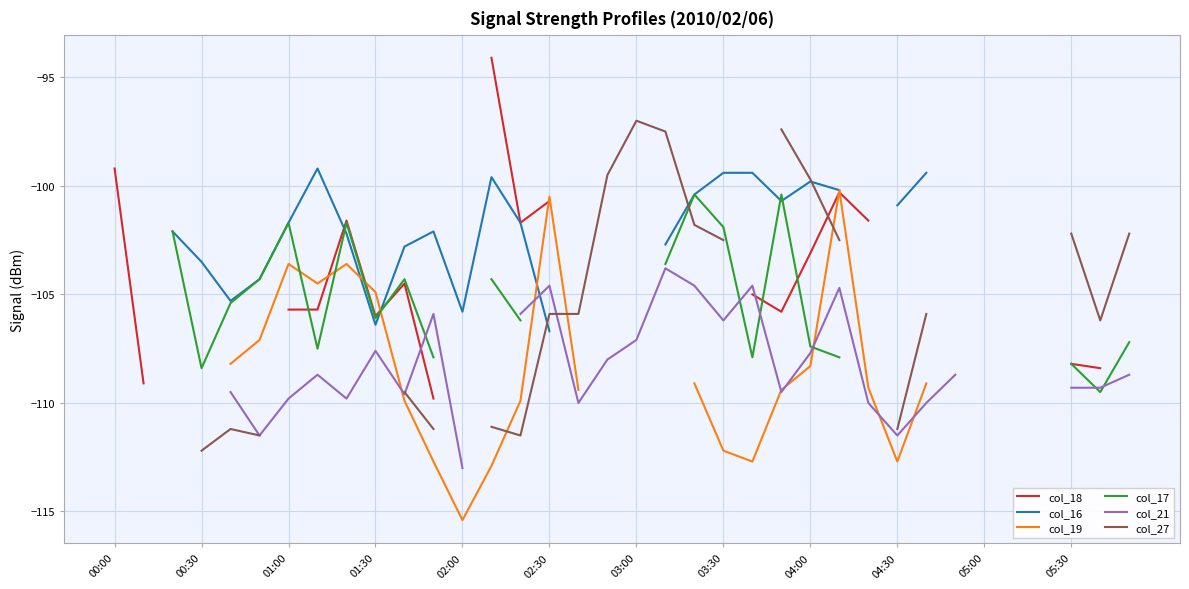

What is the value of the col_17 point at the 14th from the left?

-104.3